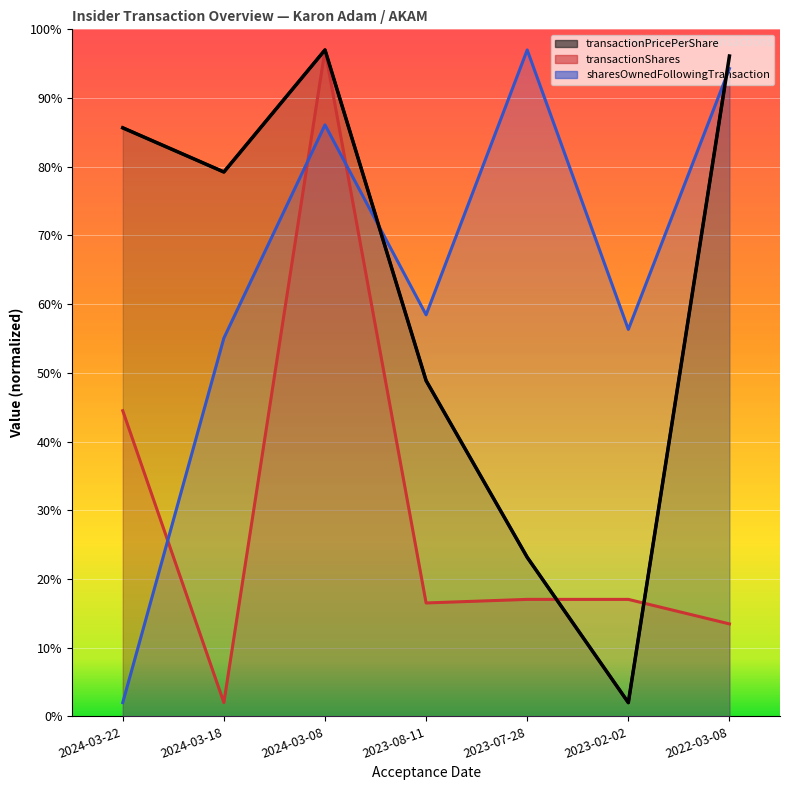

What are all the series names shown in the legend?

transactionPricePerShare, transactionShares, sharesOwnedFollowingTransaction